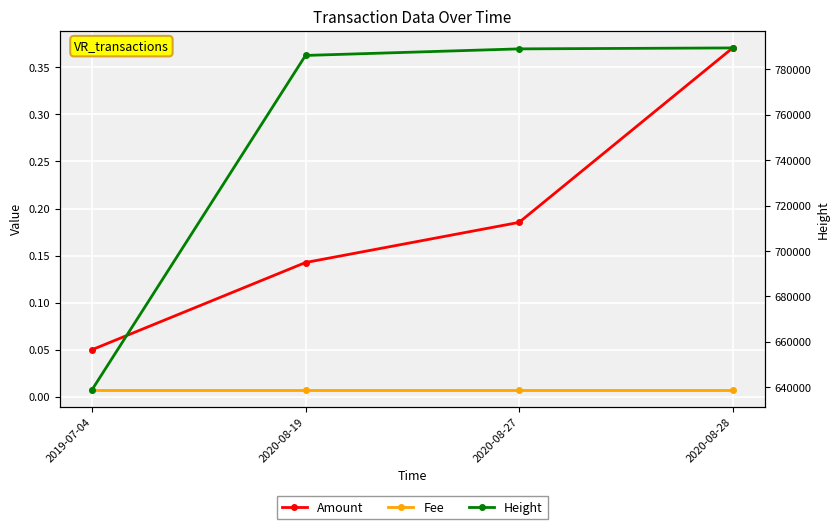

At 2020-08-28, list the series in order from largest to smallest.

Height, Amount, Fee